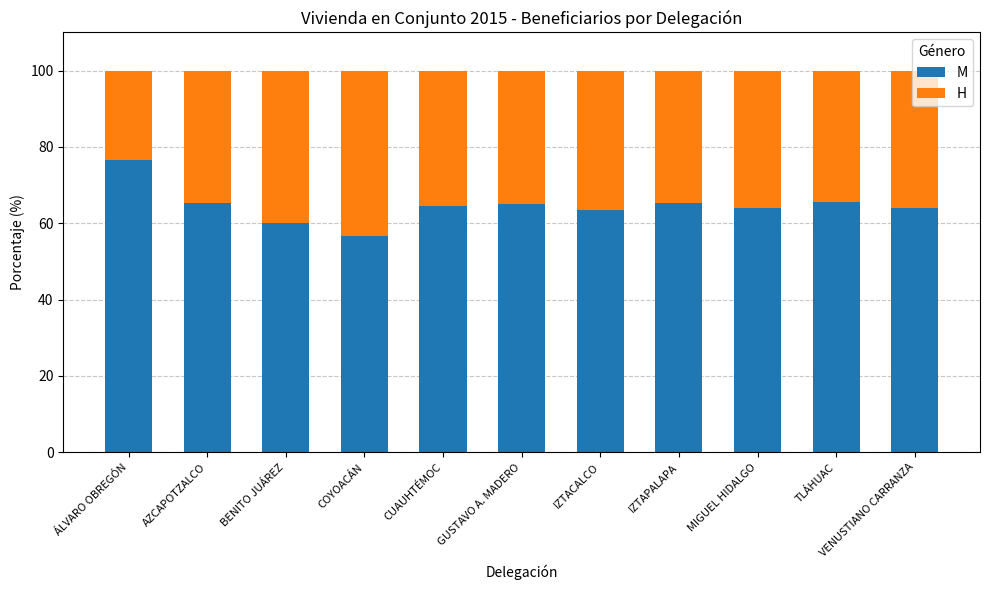

What is the difference between the maximum and minimum values in the M series?

20.0